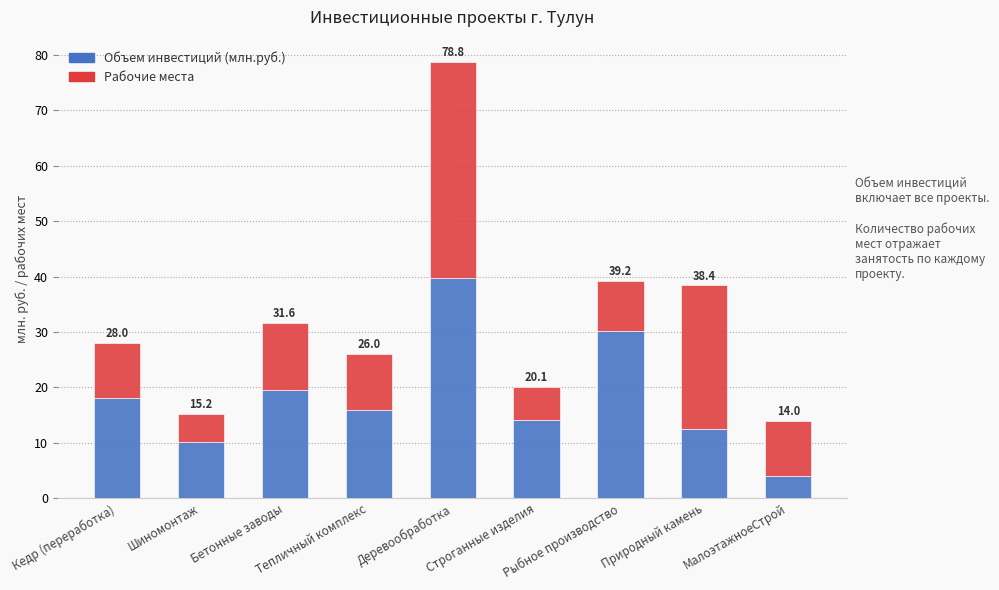

Does the chart contain any negative values?

No